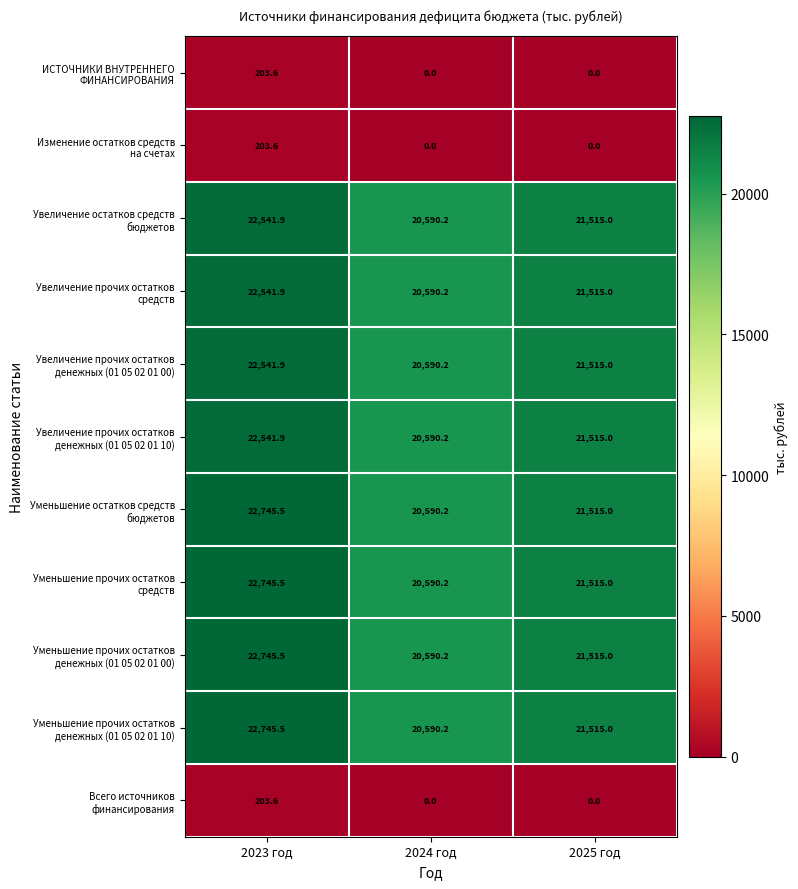

What is the difference between the highest and lowest values at 2024 год?

20590.2